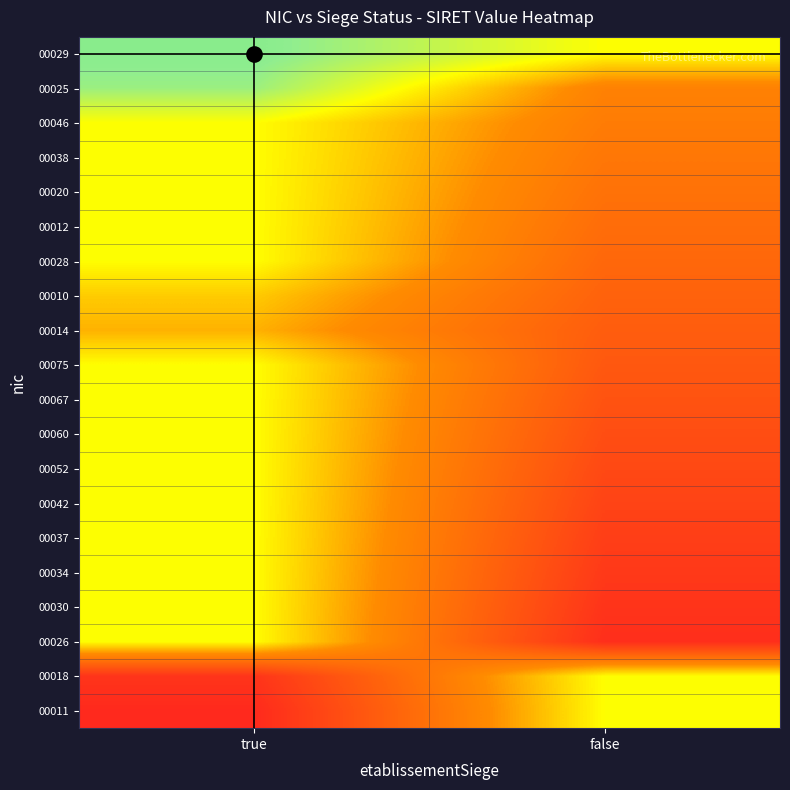

Reading left to right, list all the values displayed in this chart.

00011: true=0.1	false=1.5
00018: true=0.2	false=1.5
00026: true=1.5	false=0.1
00030: true=1.5	false=0.2
00034: true=1.5	false=0.2
00037: true=1.5	false=0.3
00042: true=1.5	false=0.3
00052: true=1.5	false=0.4
00060: true=1.5	false=0.5
00067: true=1.5	false=0.5
00075: true=1.5	false=0.6
00014: true=1.2	false=0.6
00010: true=1.3	false=0.7
00028: true=1.5	false=0.7
00012: true=1.5	false=0.8
00020: true=1.5	false=0.8
00038: true=1.5	false=0.8
00046: true=1.5	false=0.9
00025: true=1.9	false=0.9
00029: true=2.0	false=1.5